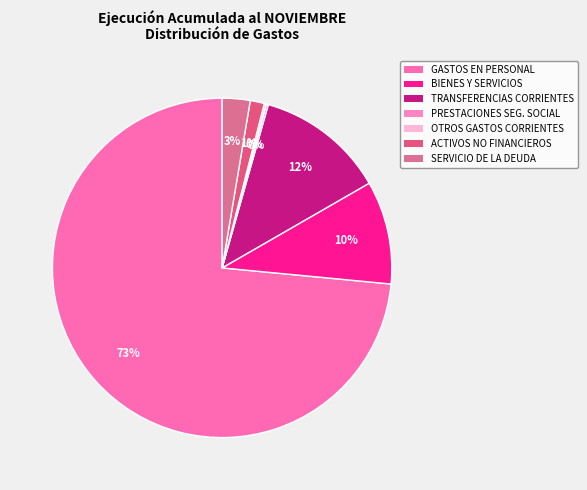

Is it true that TRANSFERENCIAS CORRIENTES is 1% of the pie?

False